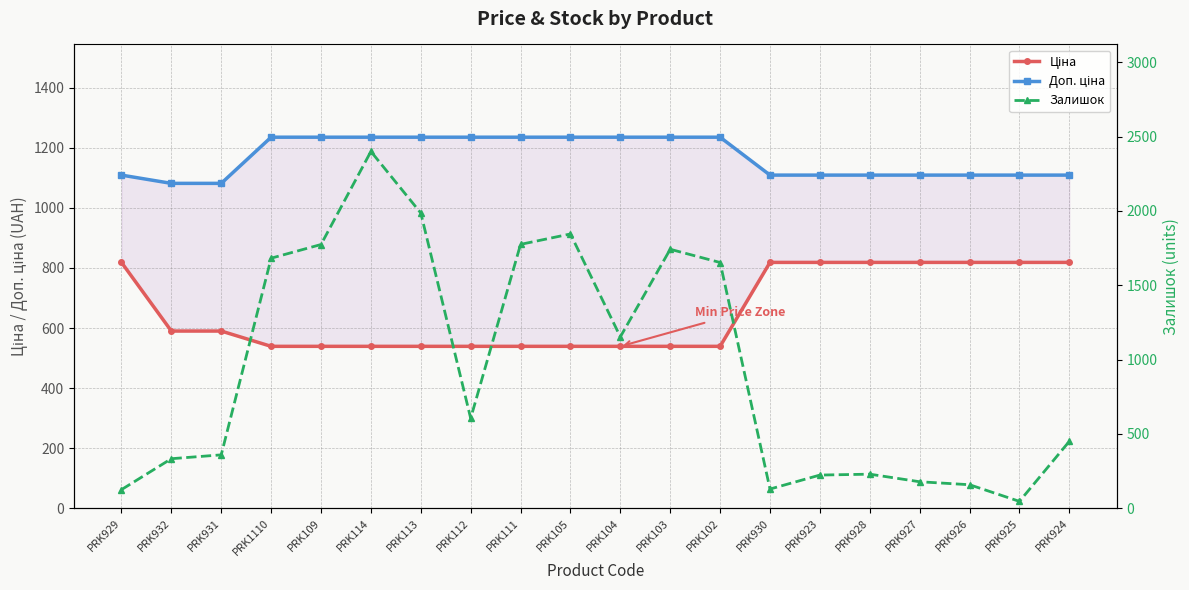

How many lines are shown in the chart?

3